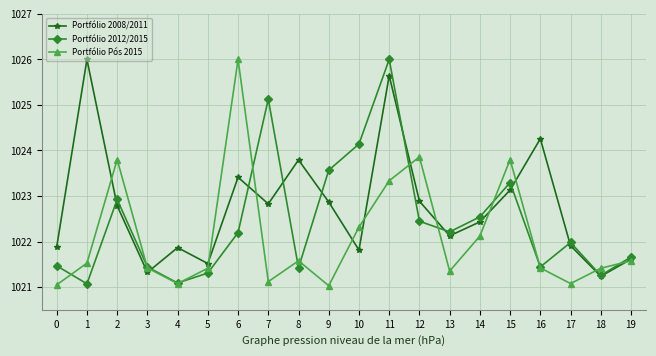

Rank the series at 12 from lowest to highest value.

Portfólio 2012/2015, Portfólio 2008/2011, Portfólio Pós 2015